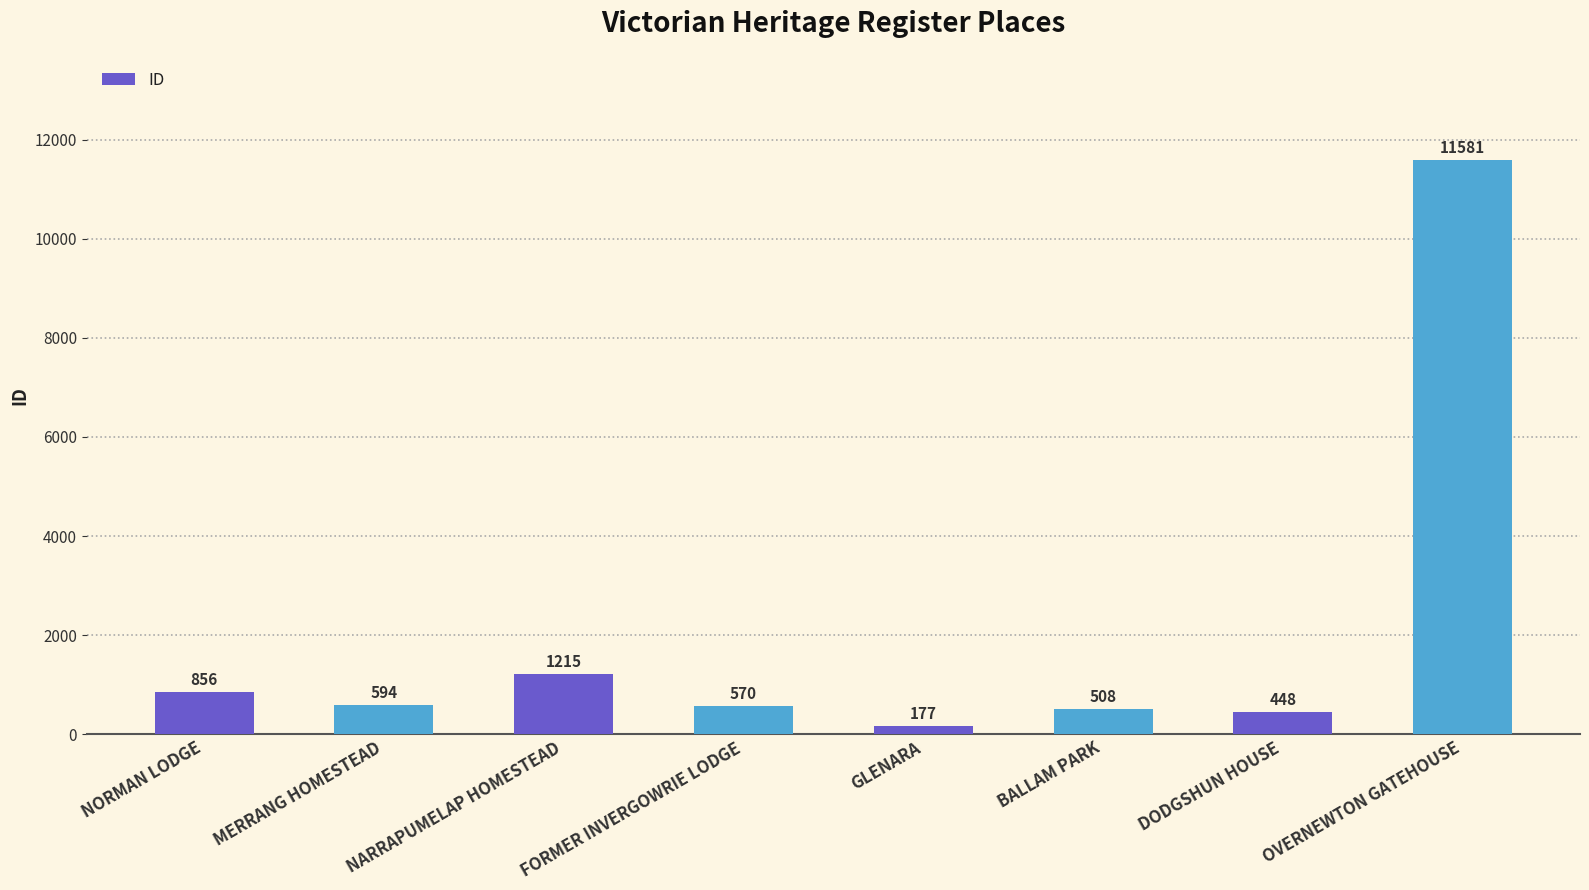

At which label does the data first exceed 594?

NORMAN LODGE